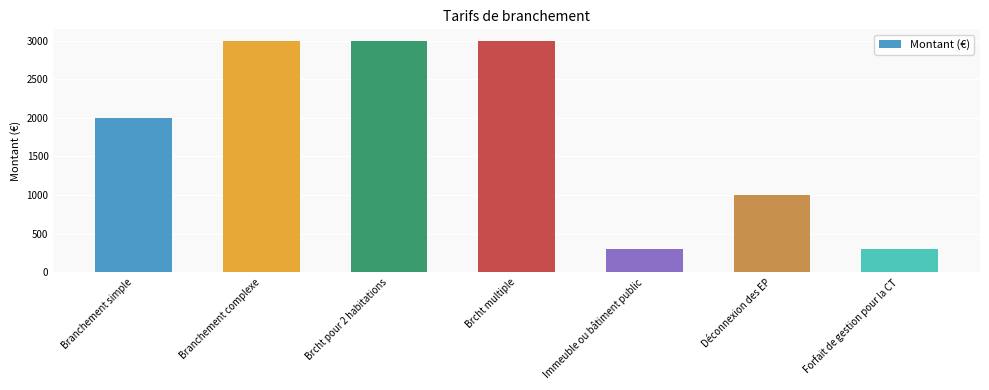

Where is the data nearest to the value 1650?

Branchement simple